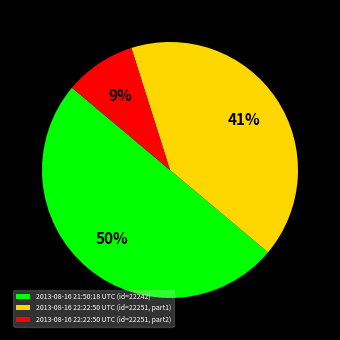

Which slice is the largest?

2013-08-16 21:50:18 UTC (id=22242)